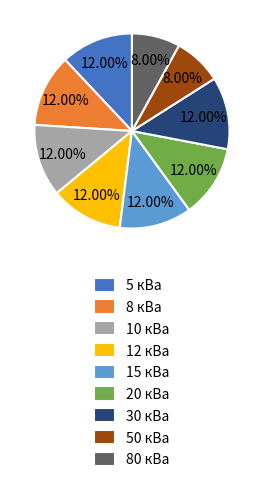

Which has a higher value, 50 кВа or 8 кВа?

8 кВа